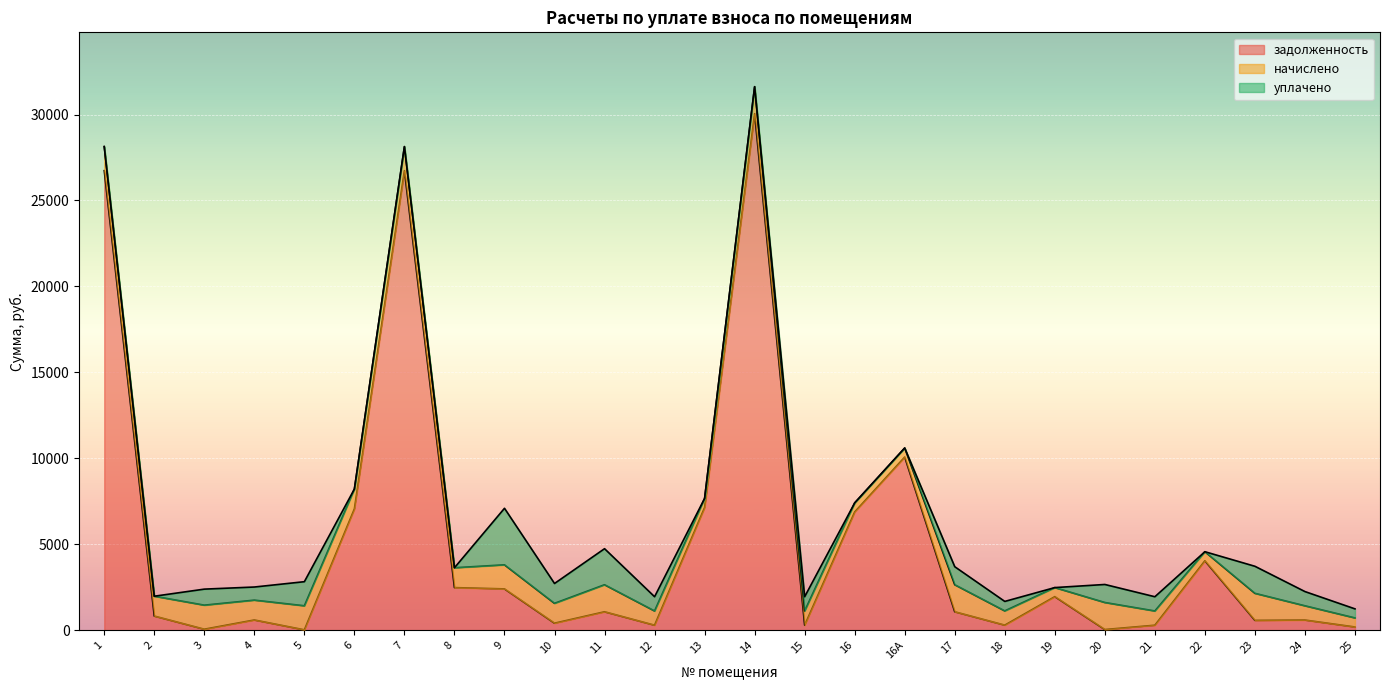

What is the difference between the maximum and minimum values in the задолженность series?

30031.3